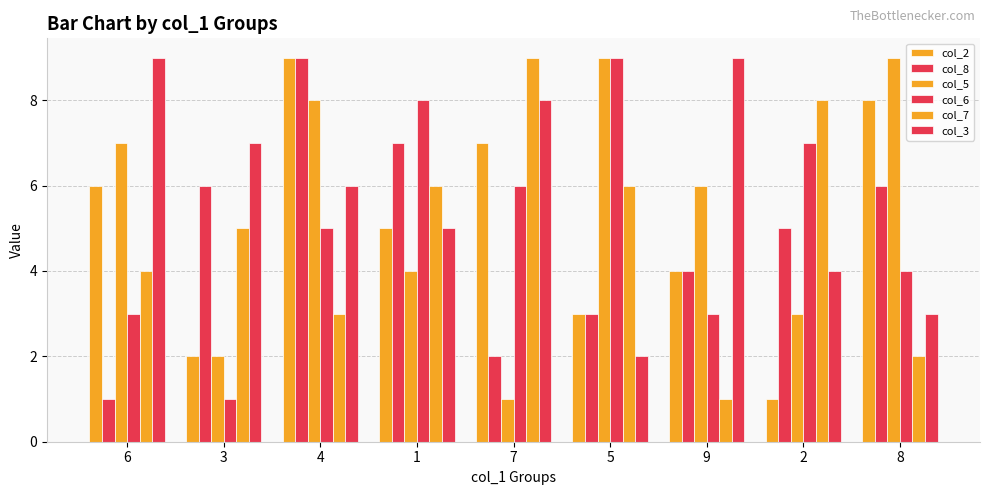

Between 1 and 4, which is larger?

4